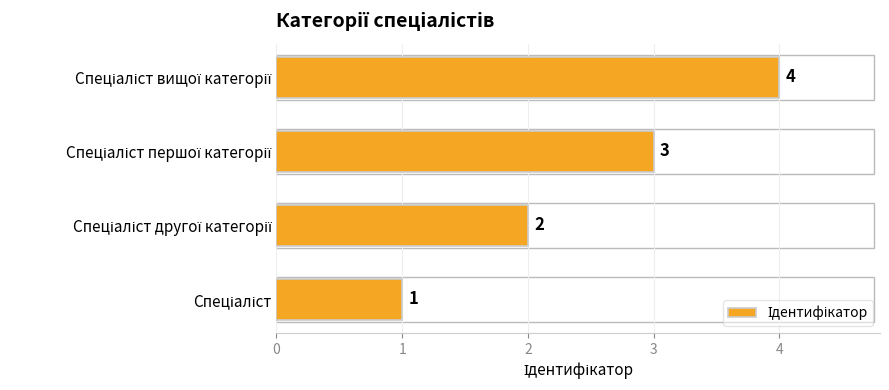

What is the difference between the maximum and minimum values?

3